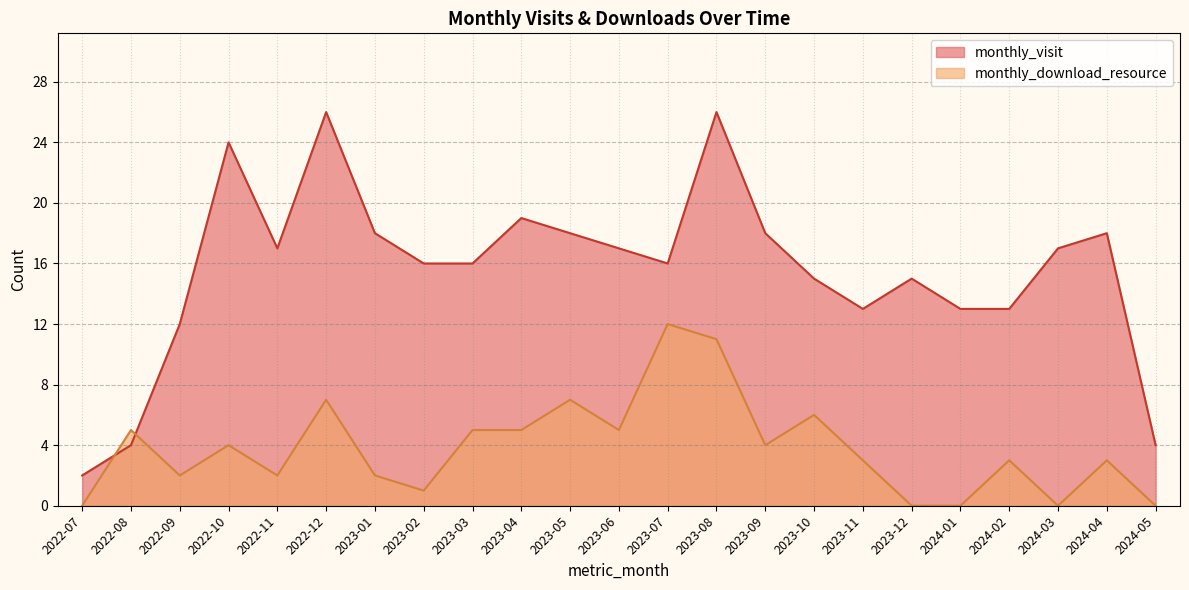

Where is monthly_visit nearest to the value 14?

2023-10